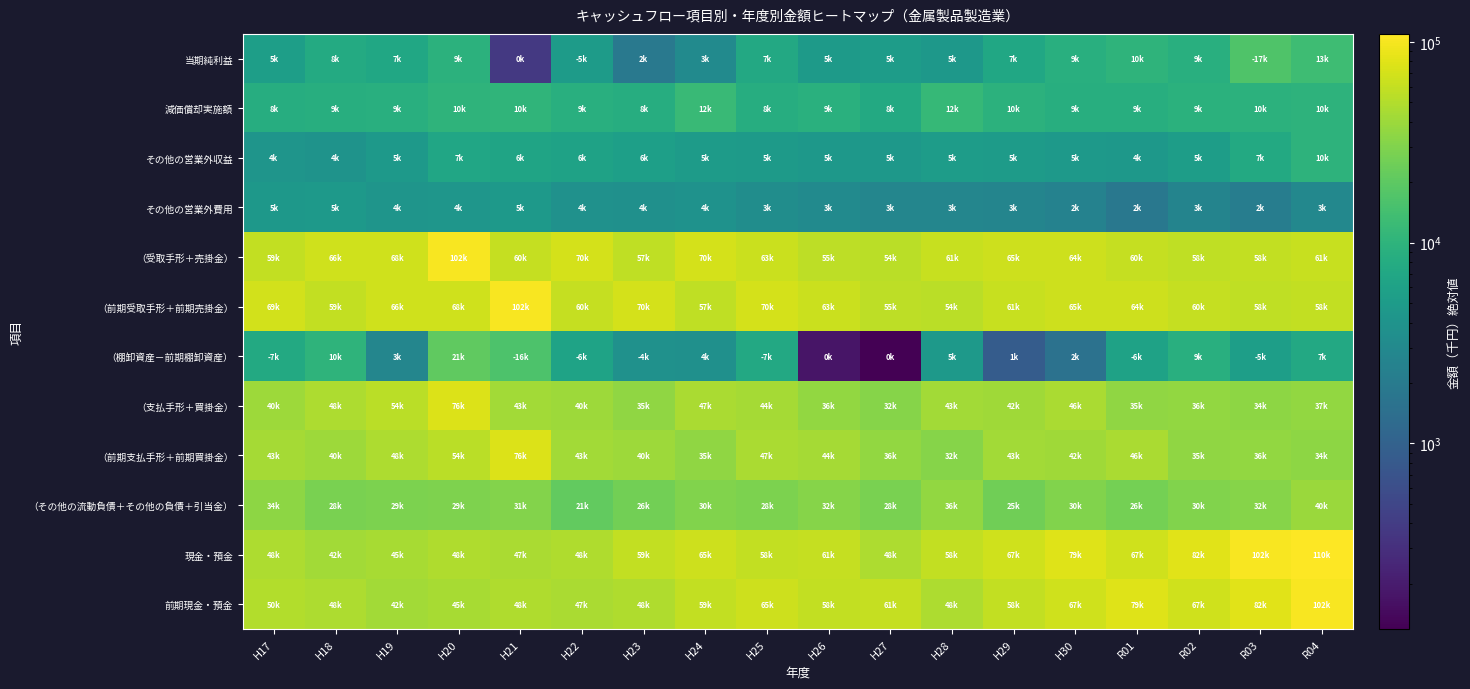

Reading left to right, extract all data points from this chart.

当期純利益: H17=5488	H18=7646	H19=7025	H20=9466	H21=365	H22=5098	H23=1899	H24=3109	H25=7392	H26=4962	H27=5204	H28=4505	H29=6870	H30=8772	R01=10100	R02=8882	R03=16777	R04=13294
減価償却実施額: H17=8464	H18=8629	H19=8853	H20=10119	H21=10314	H22=8890	H23=8403	H24=12301	H25=8342	H26=8984	H27=7523	H28=11574	H29=9539	H30=8590	R01=8576	R02=9311	R03=9687	R04=9858
その他の営業外収益: H17=4230	H18=3919	H19=4631	H20=6703	H21=6443	H22=6055	H23=5660	H24=4996	H25=4954	H26=4549	H27=4534	H28=5167	H29=5058	H30=4768	R01=4489	R02=5304	R03=7493	R04=9768
その他の営業外費用: H17=4541	H18=4631	H19=4181	H20=4290	H21=4716	H22=3753	H23=3707	H24=3854	H25=3403	H26=3108	H27=2718	H28=2759	H29=2635	H30=2450	R01=1810	R02=2580	R03=2149	R04=2874
（受取手形＋売掛金）: H17=58793	H18=66457	H19=67778	H20=102070	H21=59939	H22=69972	H23=57165	H24=70056	H25=63422	H26=55052	H27=54296	H28=61140	H29=64861	H30=64476	R01=60394	R02=57622	R03=58068	R04=61308
（前期受取手形＋前期売掛金）: H17=69371	H18=58793	H19=66457	H20=67778	H21=102070	H22=59939	H23=69972	H24=57165	H25=70056	H26=63422	H27=55052	H28=54296	H29=61140	H30=64861	R01=64476	R02=60394	R03=57622	R04=58068
（棚卸資産－前期棚卸資産）: H17=7462	H18=10080	H19=2763	H20=20933	H21=16246	H22=6186	H23=3741	H24=3683	H25=7378	H26=175	H27=119	H28=4653	H29=872	H30=1548	R01=6083	R02=8723	R03=5453	R04=7313
（支払手形＋買掛金）: H17=40276	H18=47573	H19=54231	H20=76015	H21=42985	H22=40216	H23=34994	H24=46620	H25=44072	H26=36315	H27=31720	H28=42522	H29=41540	H30=45683	R01=35153	R02=36423	R03=34101	R04=36651
（前期支払手形＋前期買掛金）: H17=43347	H18=40276	H19=47573	H20=54231	H21=76015	H22=42985	H23=40216	H24=34994	H25=46620	H26=44072	H27=36315	H28=31720	H29=42522	H30=41540	R01=45683	R02=35153	R03=36423	R04=34101
（その他の流動負債＋その他の負債＋引当金）: H17=34205	H18=27903	H19=28713	H20=29304	H21=31278	H22=21337	H23=25915	H24=30026	H25=28206	H26=31609	H27=27706	H28=36007	H29=25008	H30=30234	R01=26216	R02=30031	R03=32142	R04=39725
現金・預金: H17=47579	H18=42481	H19=44741	H20=48169	H21=46630	H22=48413	H23=59029	H24=65255	H25=57962	H26=60510	H27=47828	H28=57914	H29=67057	H30=78891	R01=67348	R02=81639	R03=101980	R04=109727
前期現金・預金: H17=49662	H18=47579	H19=42481	H20=44741	H21=48169	H22=46630	H23=48413	H24=59029	H25=65255	H26=57962	H27=60510	H28=47828	H29=57914	H30=67057	R01=78891	R02=67348	R03=81639	R04=101980